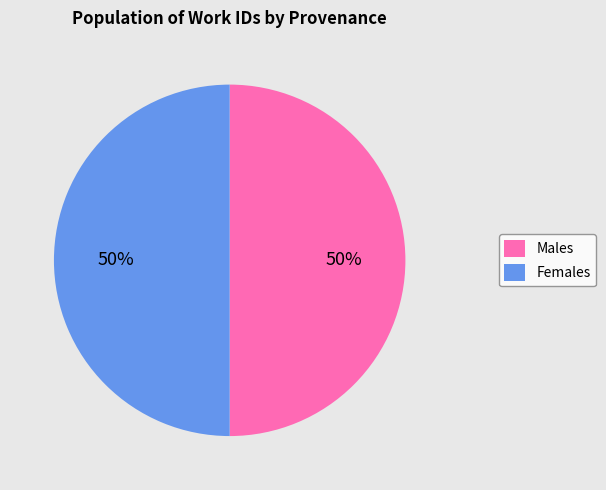

To the nearest percent, what percentage of the pie is Males?

50%